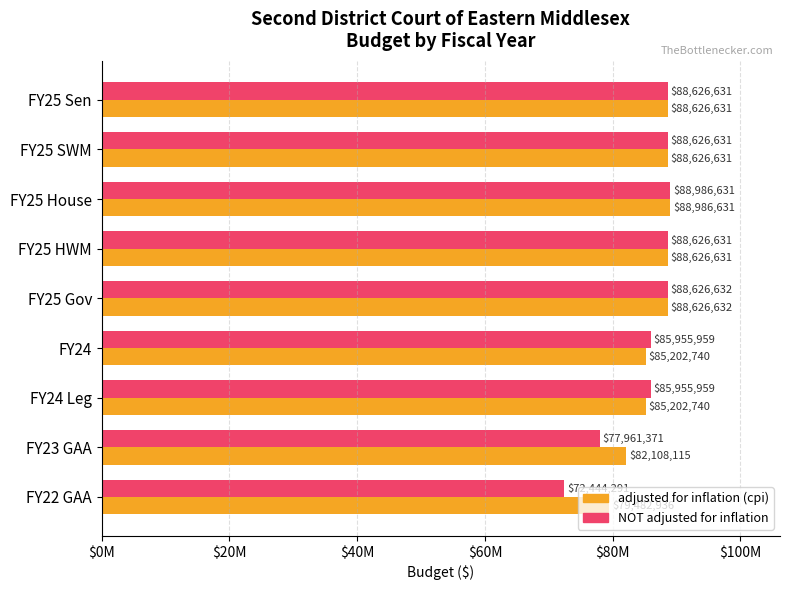

What are all the series names shown in the legend?

adjusted for inflation (cpi), NOT adjusted for inflation